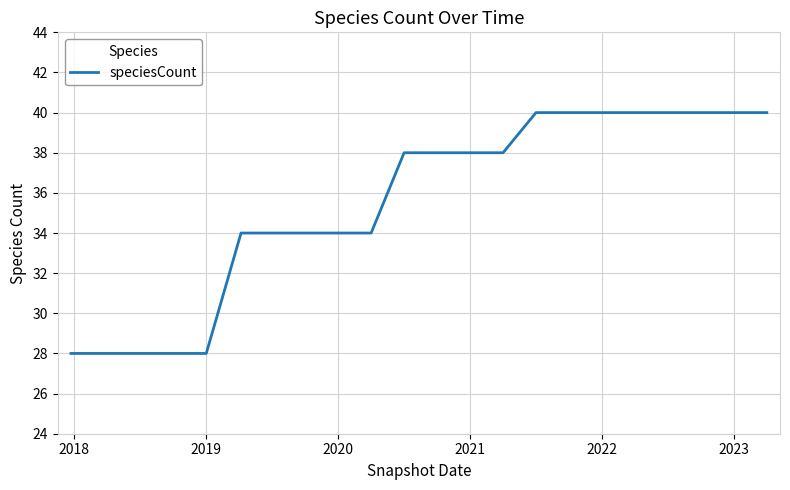

What is the minimum value shown in the chart?

28